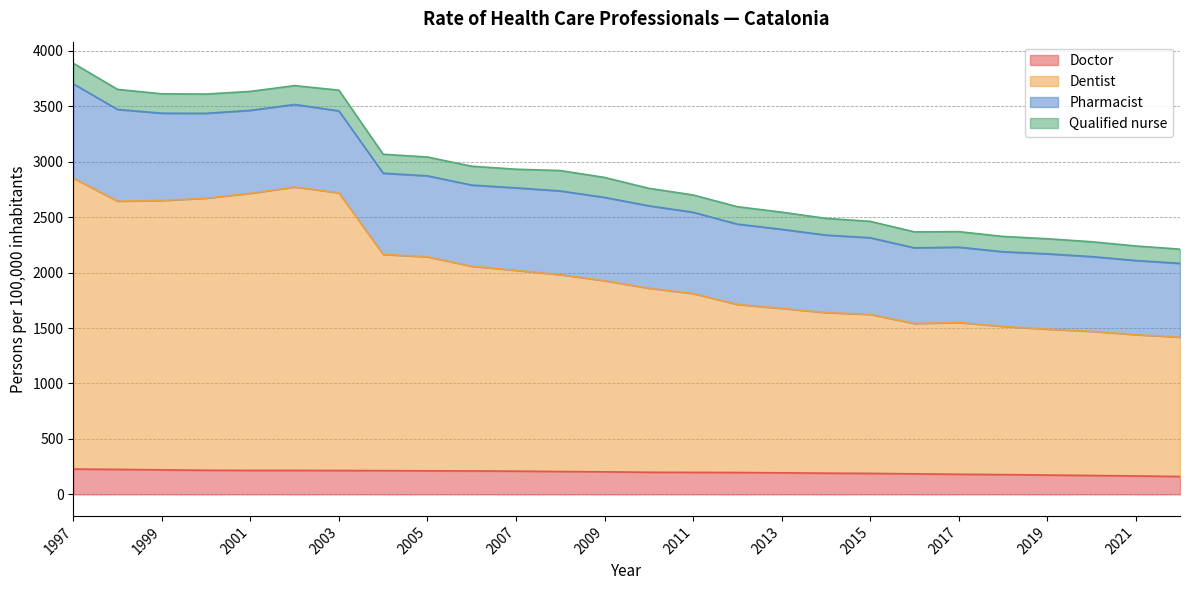

True or false: Dentist has more than 0 interior local peaks.

True